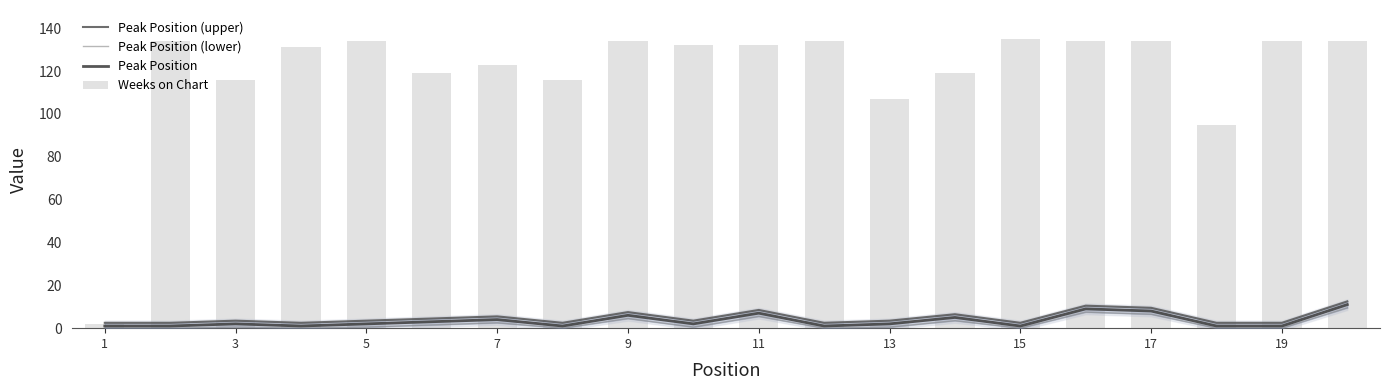

True or false: Peak Position (lower) has a value of 0.0 at 1.

True